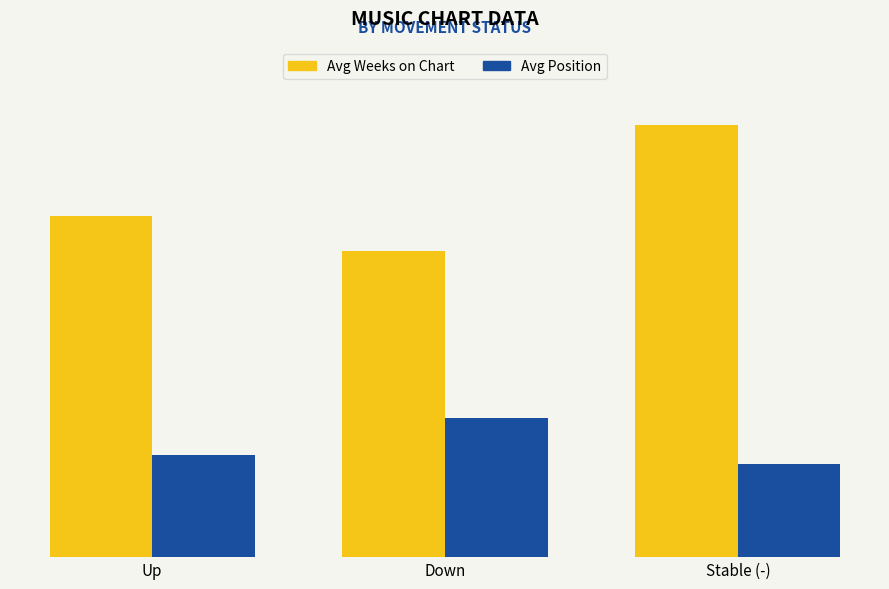

Reading left to right, list all the values displayed in this chart.

Avg Weeks on Chart: 60.7	54.5	77.0
Avg Position: 18.1	24.7	16.7